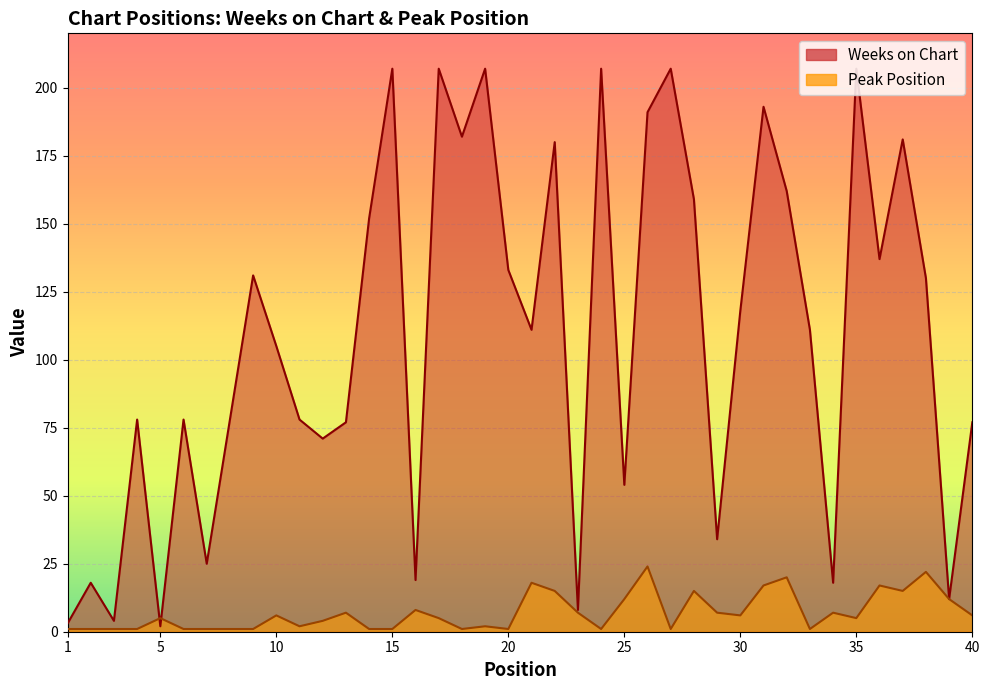

At which label is Peak Position closest to 12?

25